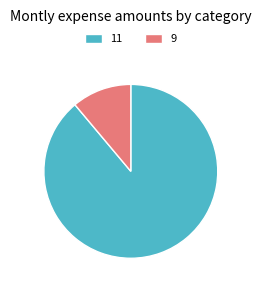

Do 9 and 11 together represent more than half of the pie?

Yes